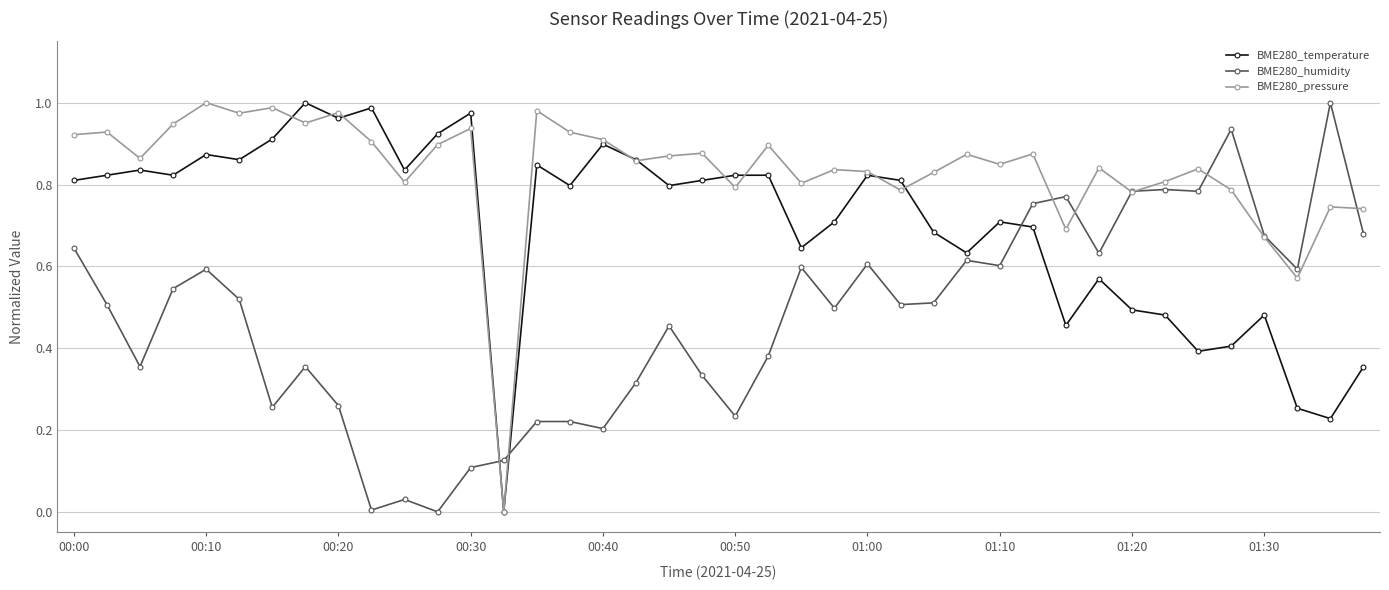

True or false: BME280_humidity has more than 1 points higher than both neighbors.

True